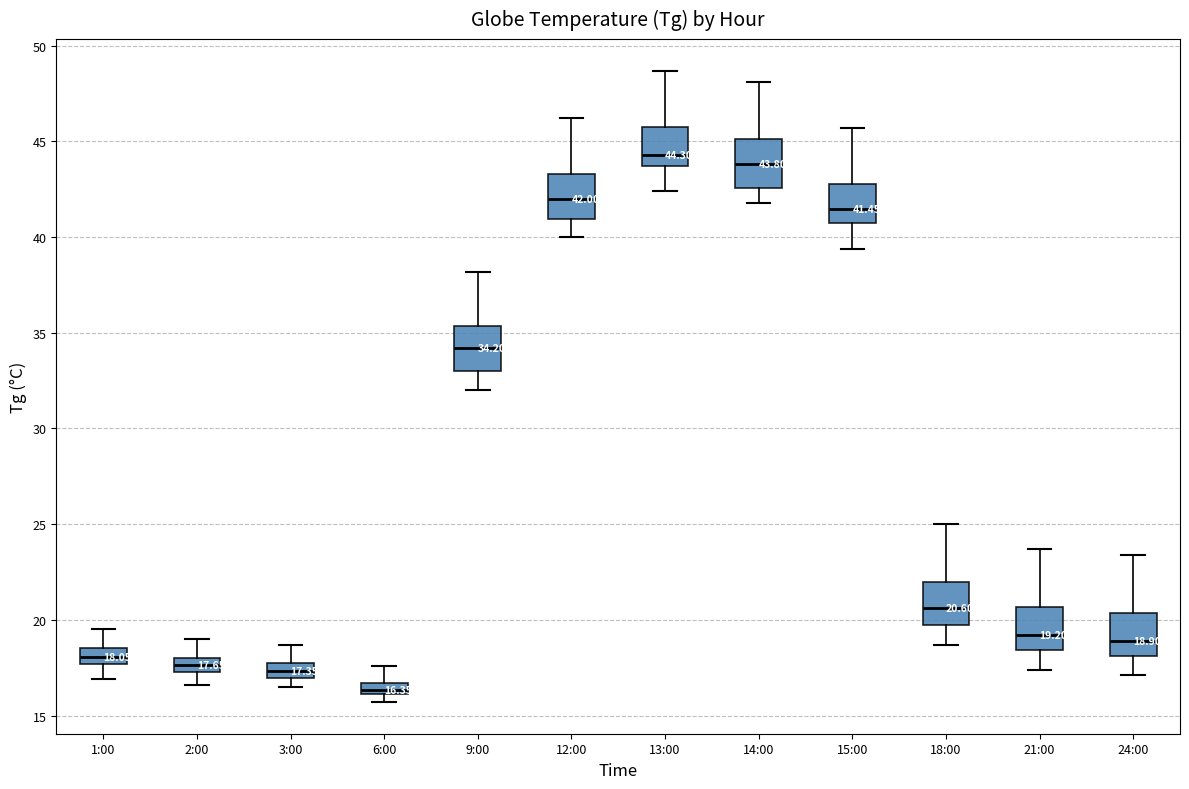

Which box has the highest median line?

13:00